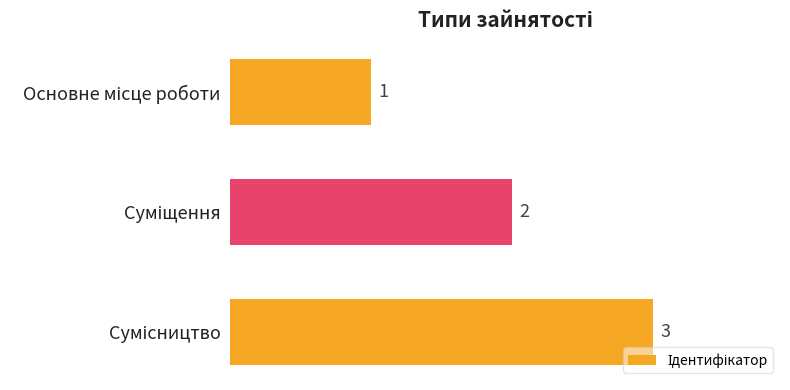

What is the greatest value displayed?

3